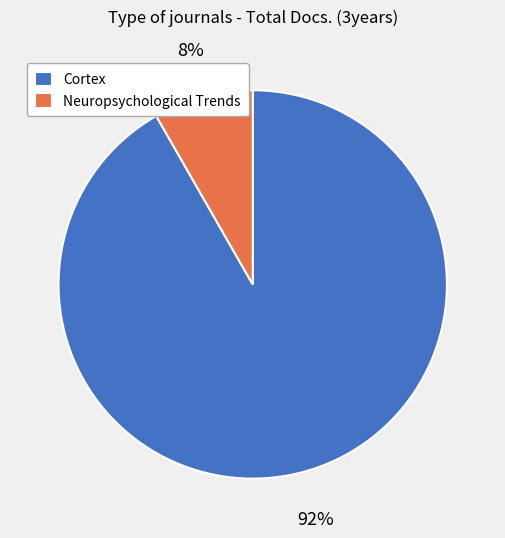

Which slice is the smallest?

Neuropsychological Trends